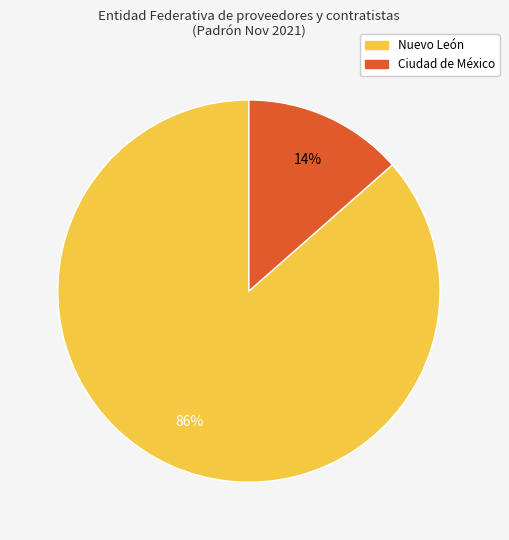

The Ciudad de México slice represents 14% of the pie. True or false?

True